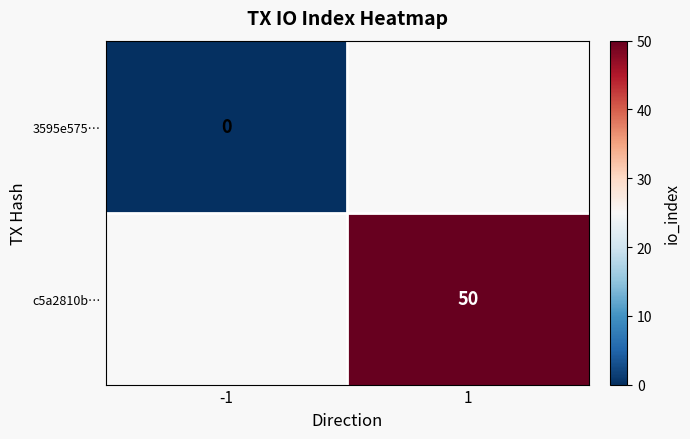

Is the value of c5a2810b… at 1 greater than the value of 3595e575… at -1?

Yes